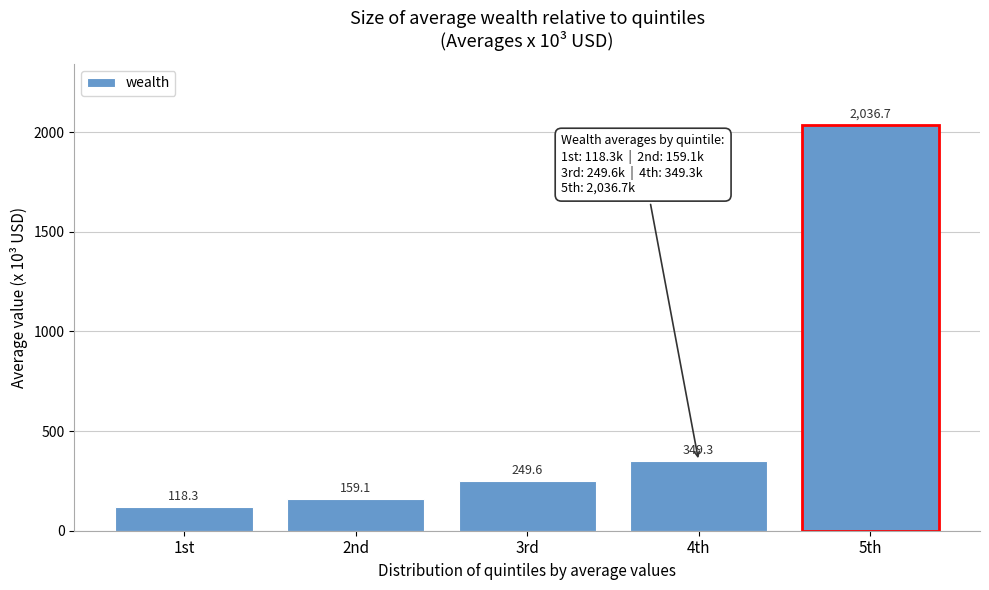

Reading left to right, extract all data points from this chart.

118.3	159.1	249.6	349.3	2036.7